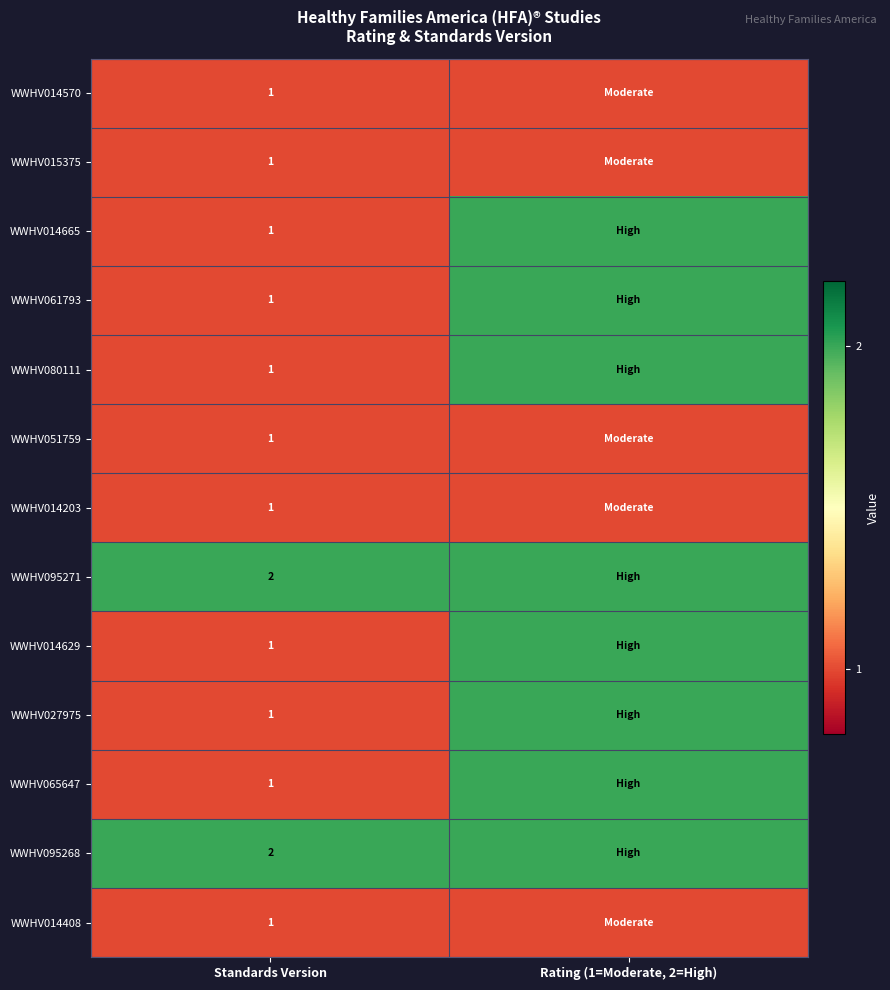

What is the spread (max minus min) of values at Standards Version?

1